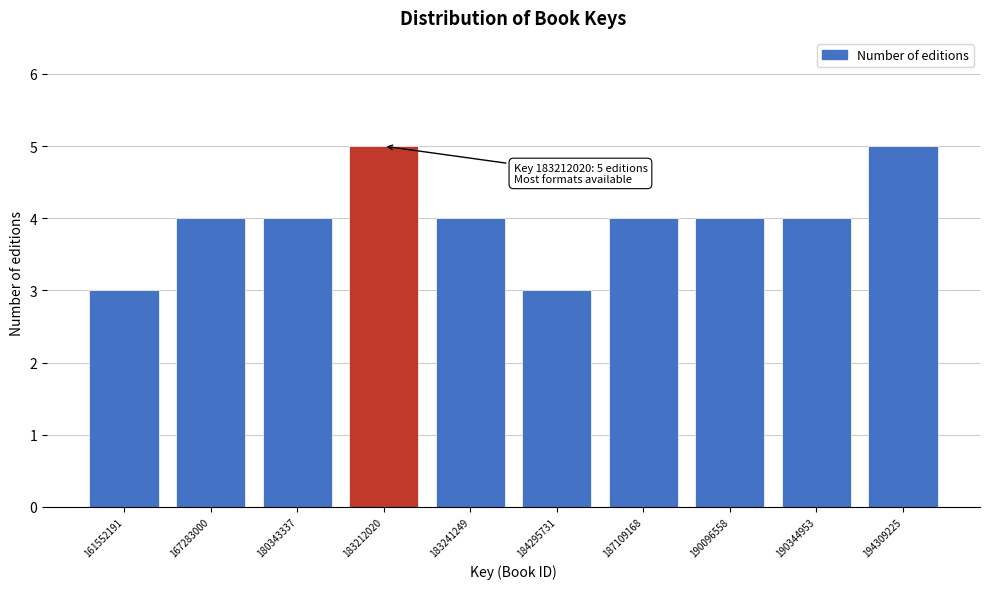

Reading right to left, extract all data points from this chart.

194309225=5	190344953=4	190096558=4	187109168=4	184295731=3	183241249=4	183212020=5	180343337=4	167283000=4	161552191=3